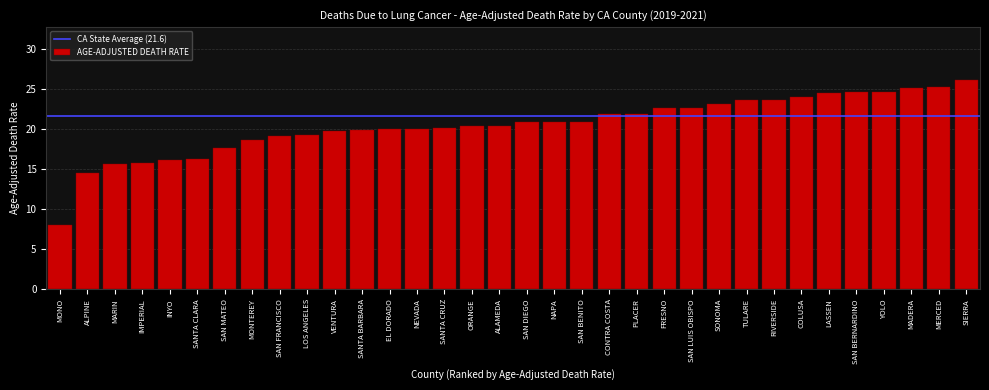

At which category does the chart reach its minimum across all series?

MONO